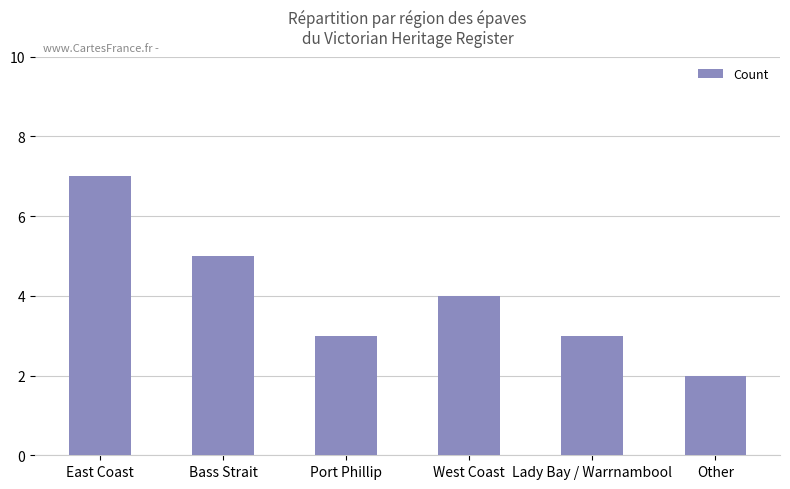

What is the minimum value shown in the chart?

2